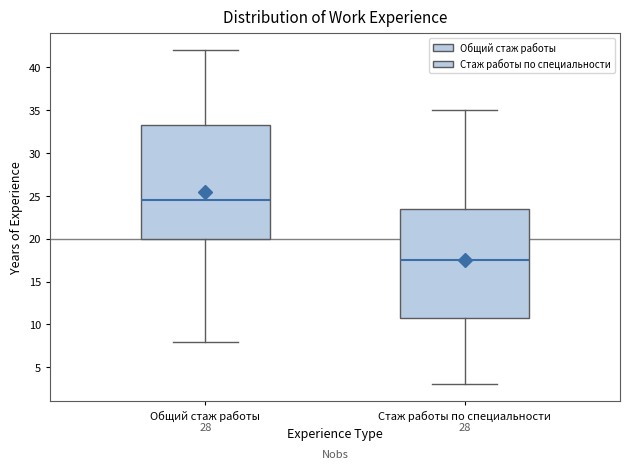

Which box has the lowest median line?

Стаж работы по специальности